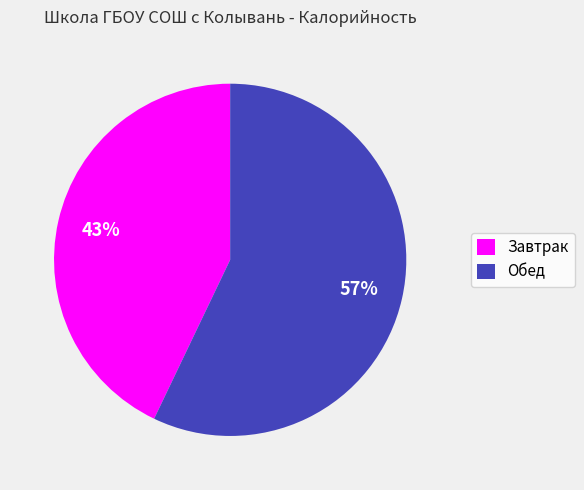

To the nearest percent, what is the average slice percentage?

50%